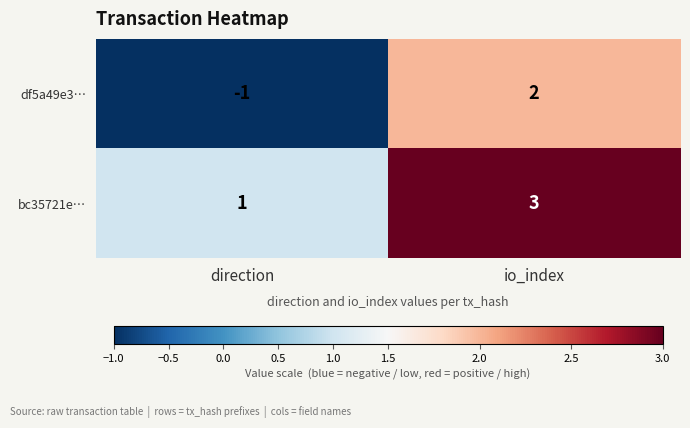

Which category has the highest value across all series?

io_index